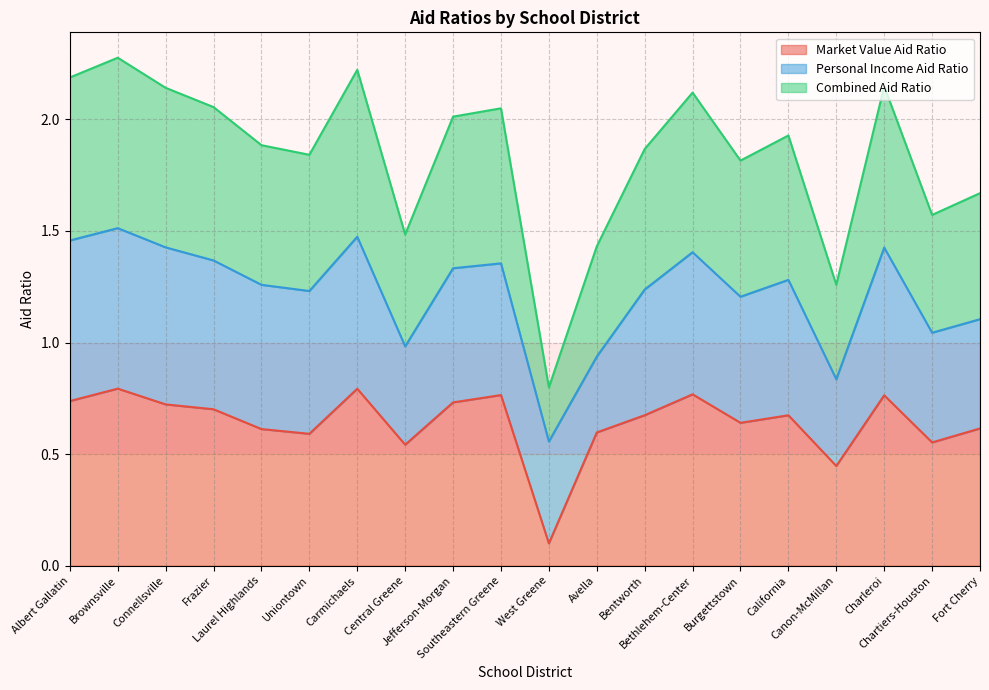

True or false: Combined Aid Ratio and Market Value Aid Ratio cross at least once.

False